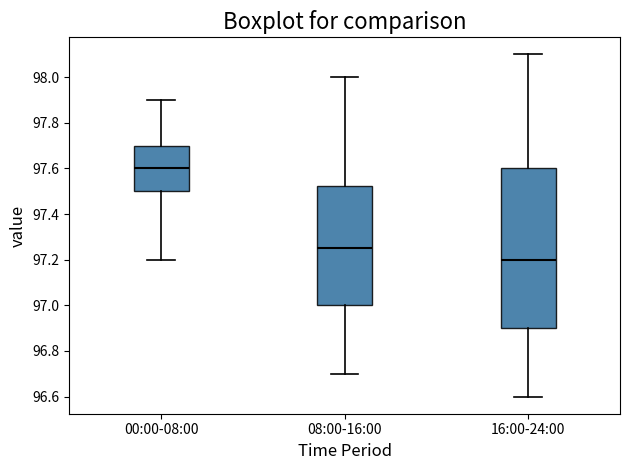

Reading left to right, read every box against the y-axis: the position of its median line, the range the box covers, and the ends of its whiskers. The values are not printed on the chart, so give them approximately, as read against the axis.

00:00-08:00: median 97.60, box 97.50 to 97.70, whiskers 97.20 to 97.90
08:00-16:00: median 97.26, box 97.00 to 97.52, whiskers 96.70 to 98.00
16:00-24:00: median 97.20, box 96.90 to 97.60, whiskers 96.60 to 98.10